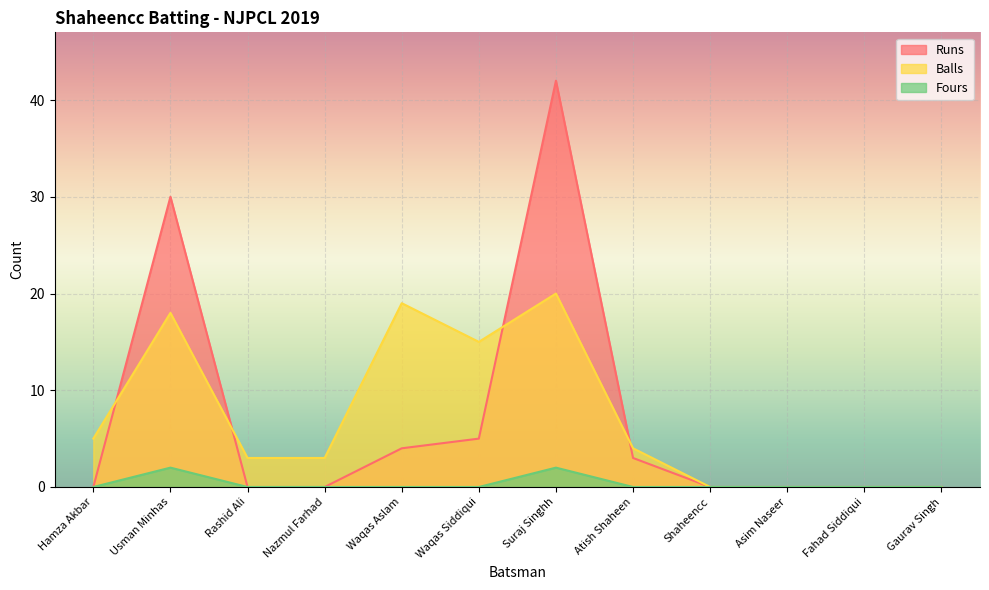

True or false: Fours and Balls cross at least once.

False